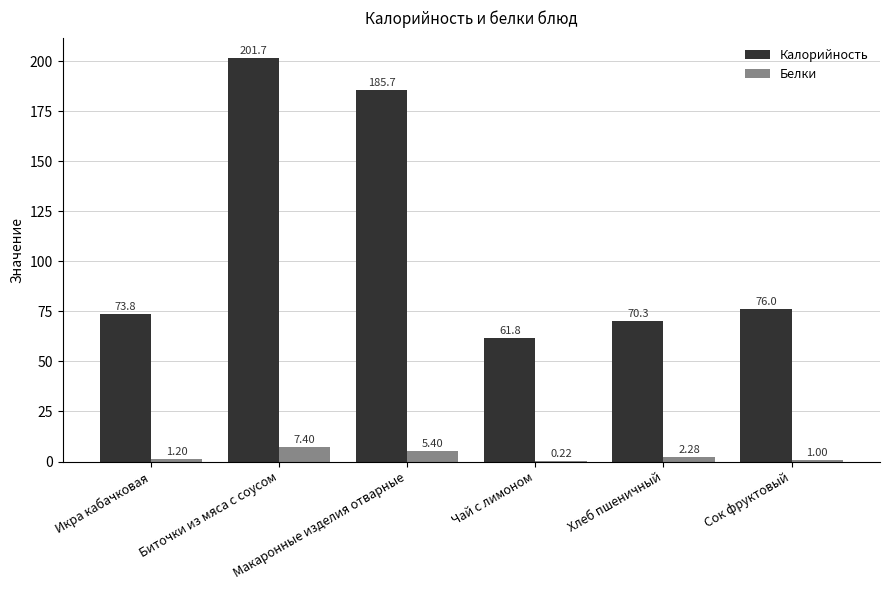

What is the highest value of the Белки series?

7.4